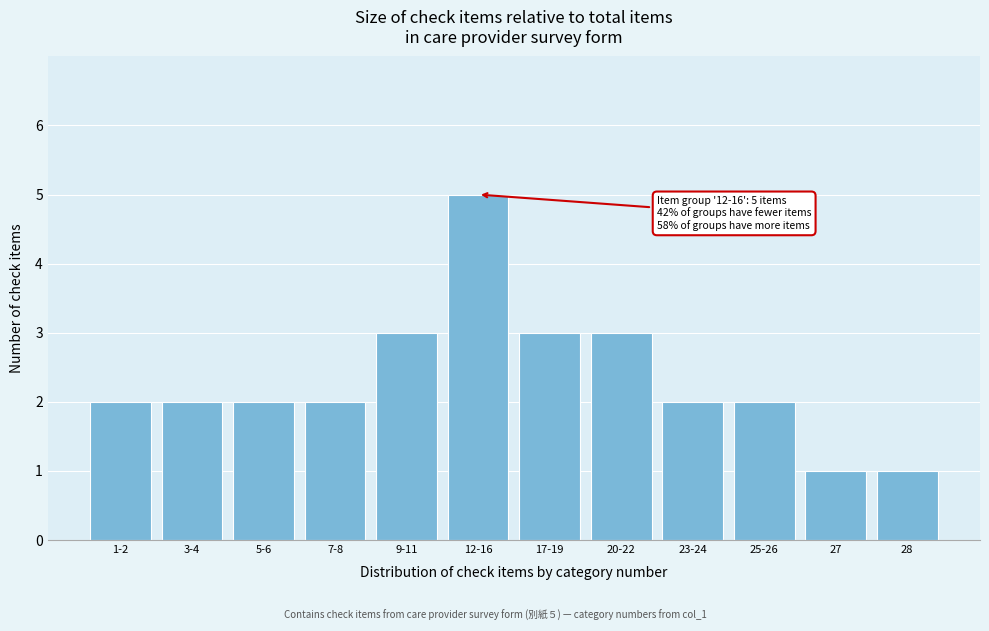

Reading right to left, what are all the values shown in this chart?

28=1	27=1	25-26=2	23-24=2	20-22=3	17-19=3	12-16=5	9-11=3	7-8=2	5-6=2	3-4=2	1-2=2